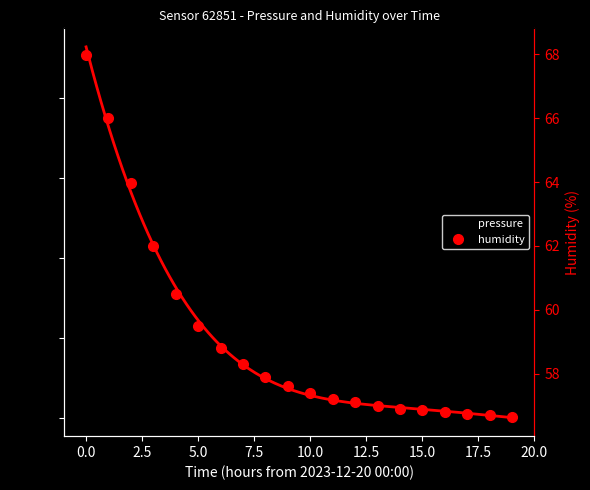

At which label does pressure first exceed 2?

5.0